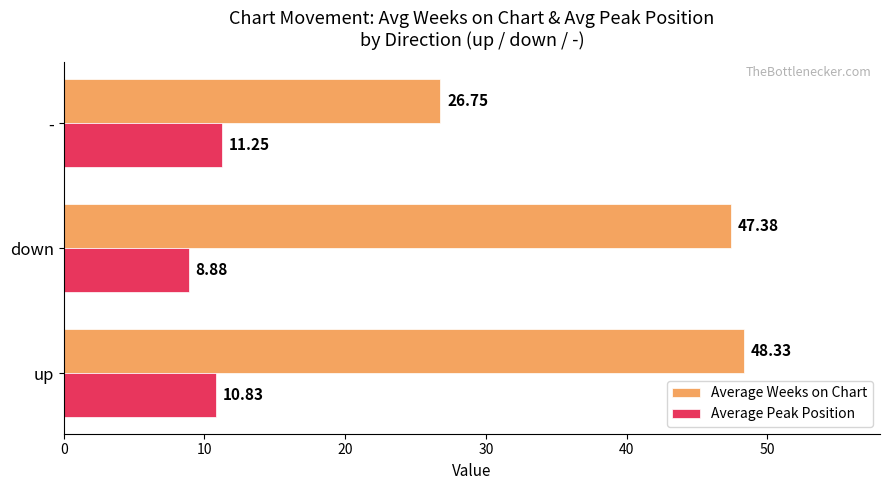

Which series has the widest spread of values?

Average Weeks on Chart